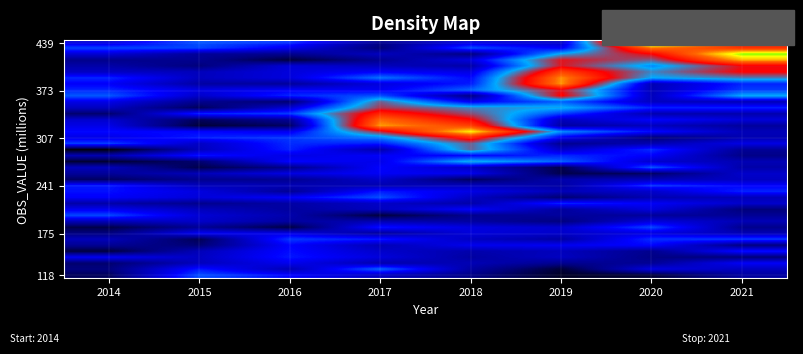

At which category is the sum across all series the highest?

2018